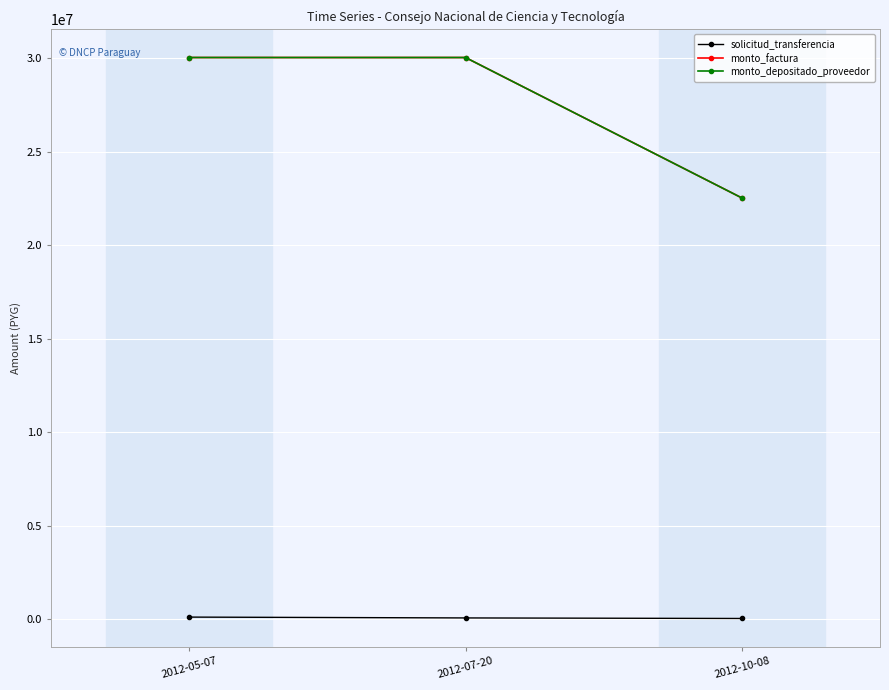

Does the chart display data point markers on the line(s)?

Yes